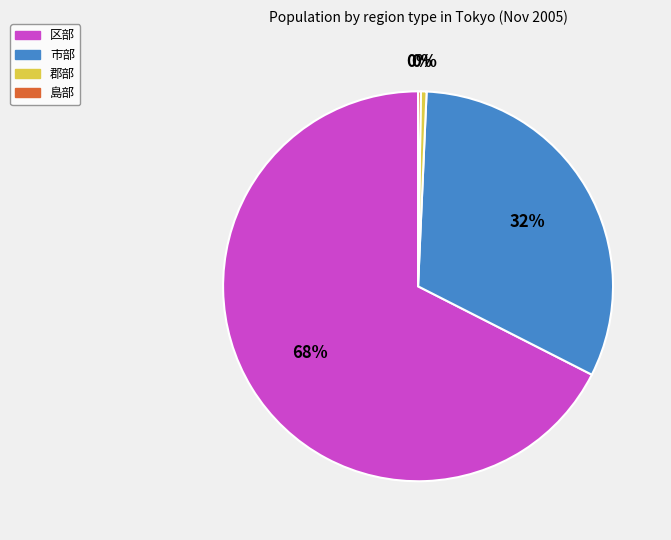

Which slice is the largest?

区部